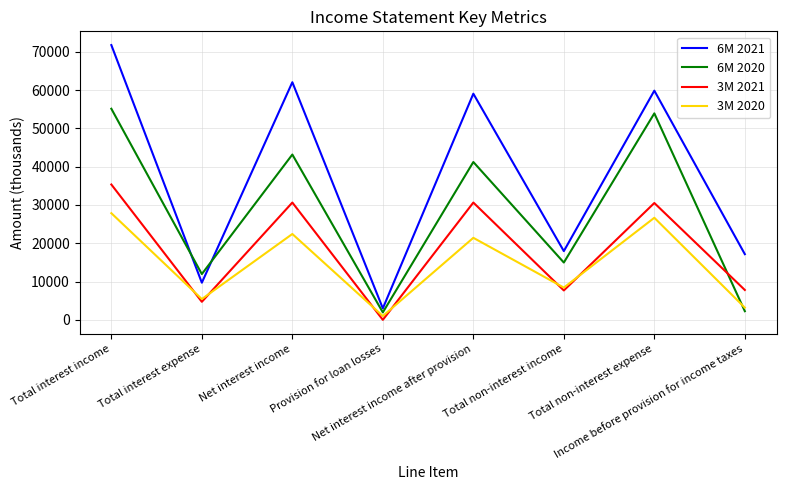

Does the chart display data point markers on the line(s)?

No